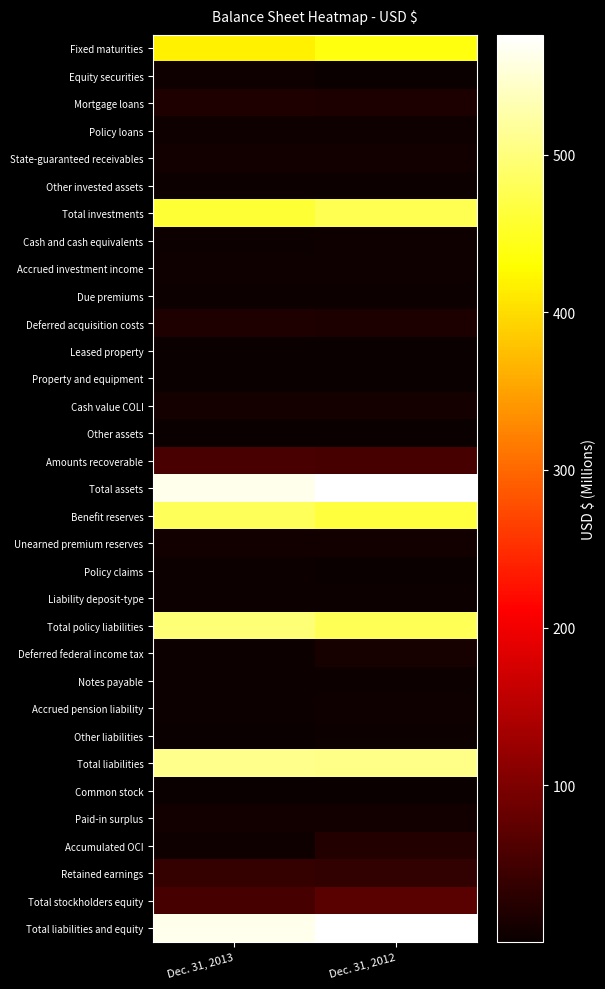

At which category is the sum across all series the highest?

Dec. 31, 2012